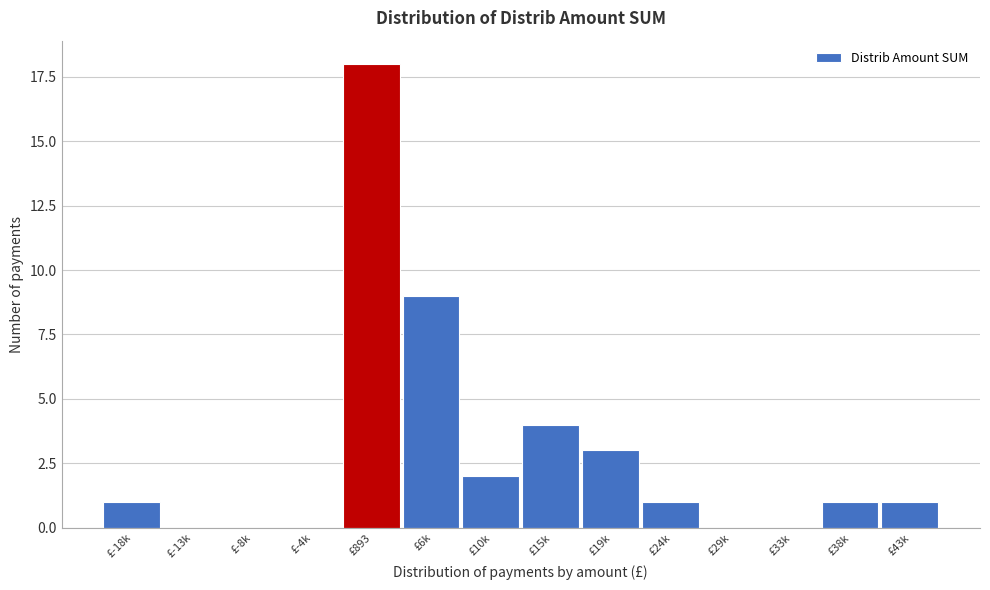

Reading right to left, extract all data points from this chart.

£43k=1	£38k=1	£33k=0	£29k=0	£24k=1	£19k=3	£15k=4	£10k=2	£6k=9	£893=18	£-4k=0	£-8k=0	£-13k=0	£-18k=1